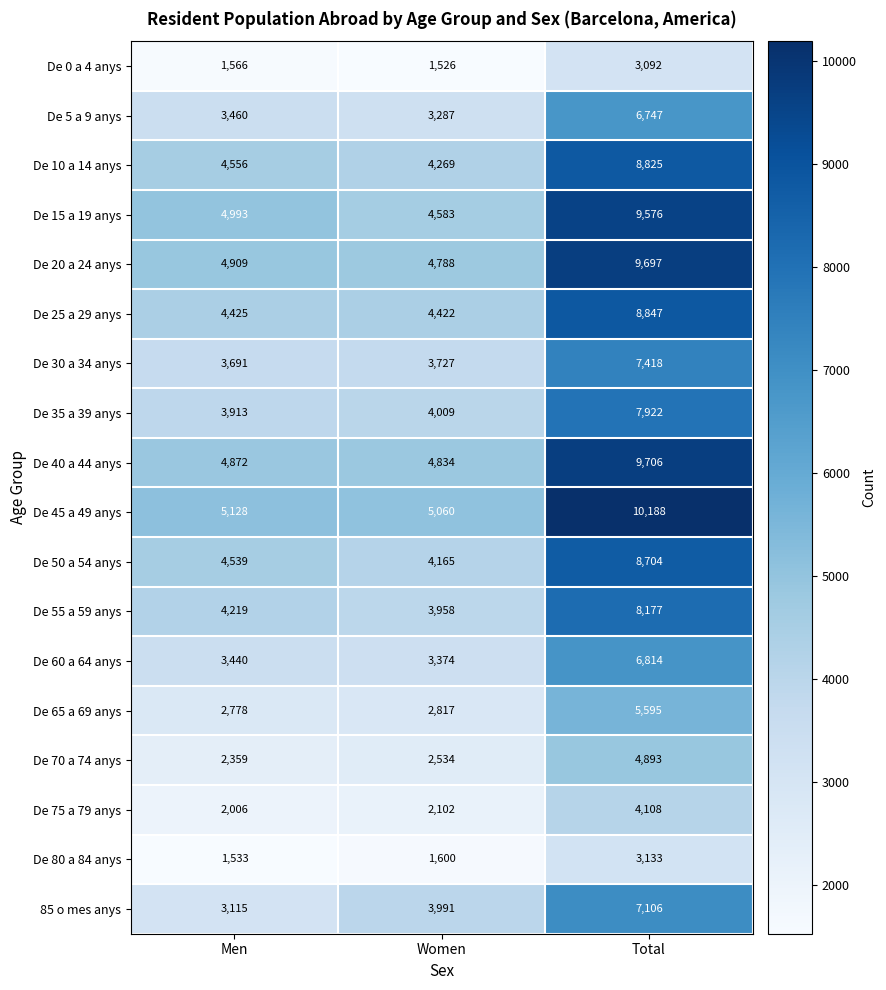

At which category does the chart reach its minimum across all series?

Women